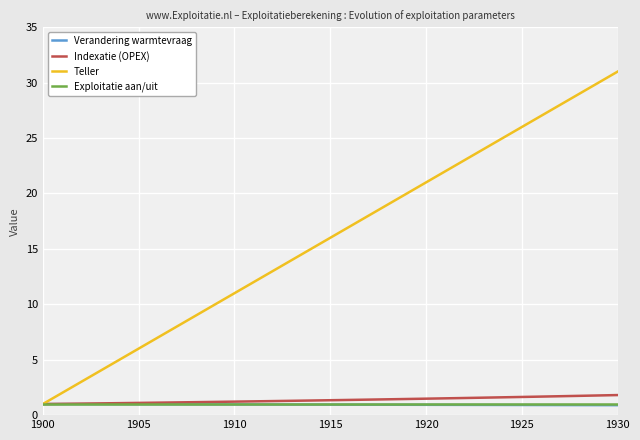

Which series has the largest range (max minus min)?

Teller